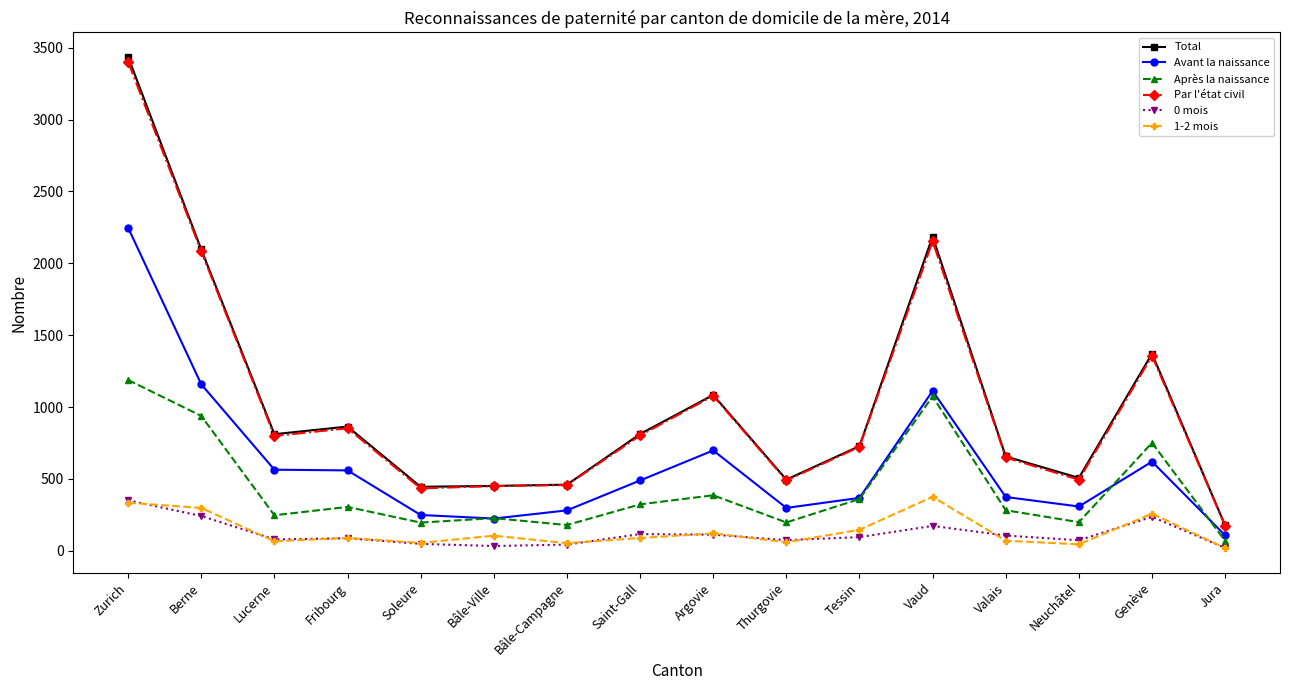

Which label corresponds to the largest value in the chart?

Zurich